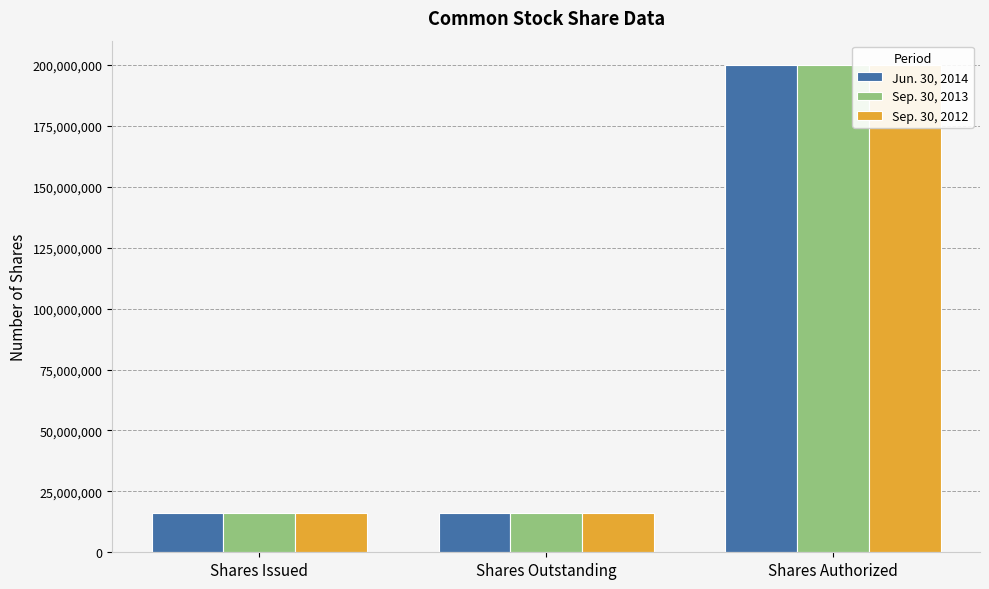

Is it true that Sep. 30, 2012 equals 4169305 at Shares Issued?

False